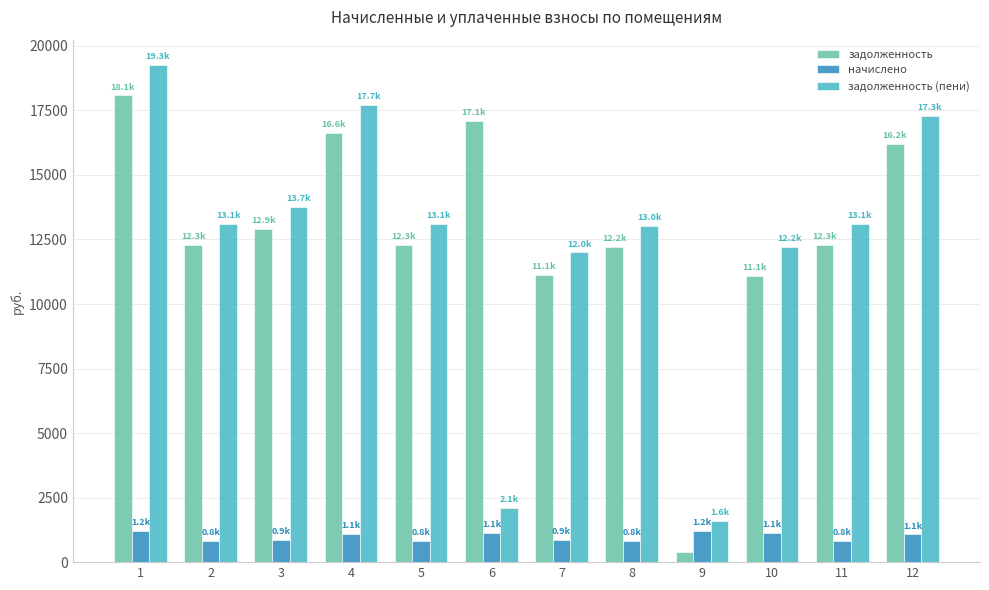

At 1, list the series in order from largest to smallest.

задолженность (пени), задолженность, начислено